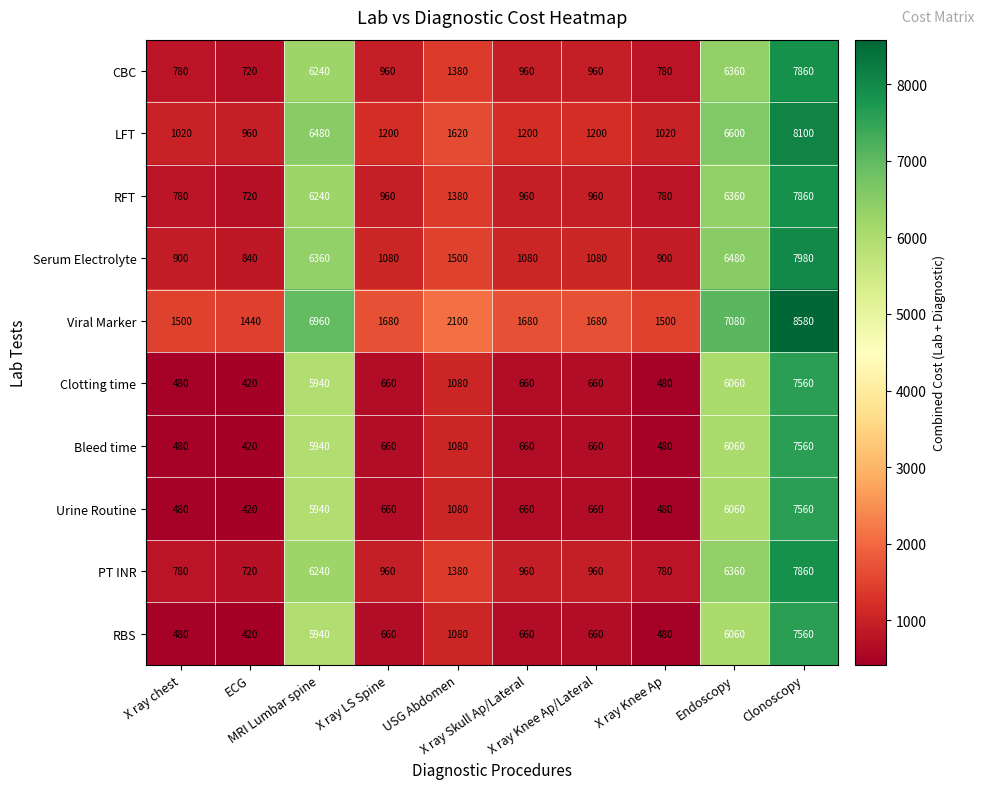

What is the total value across all series at X ray Skull Ap/Lateral?

9480